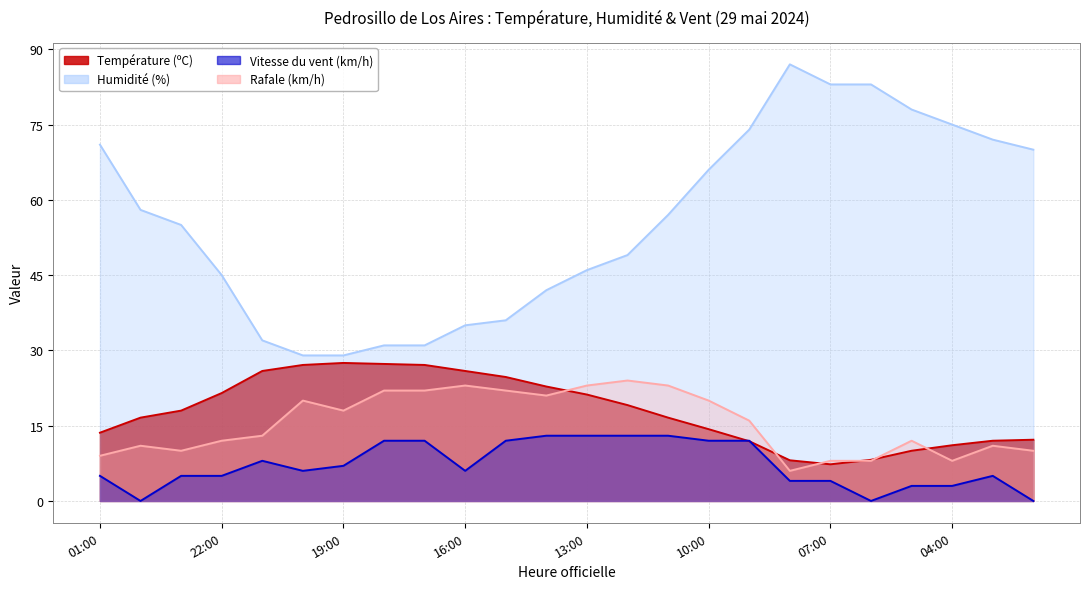

What is the total value across all series at 20:00?

82.1